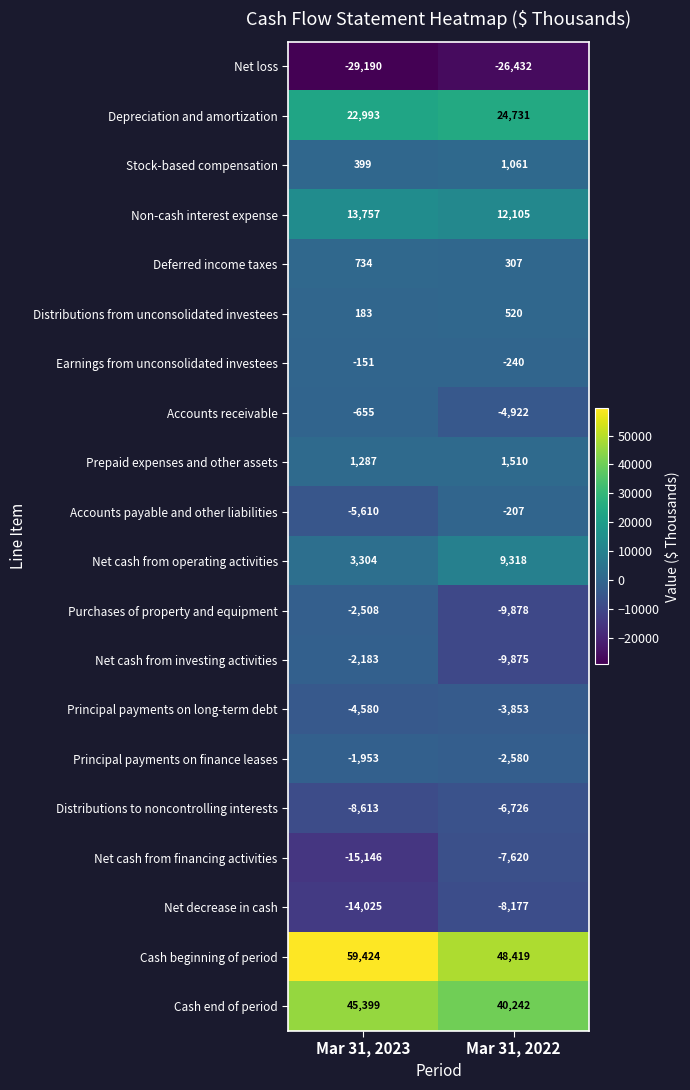

Which category has the highest value in the Distributions from unconsolidated investees series?

Mar 31, 2022